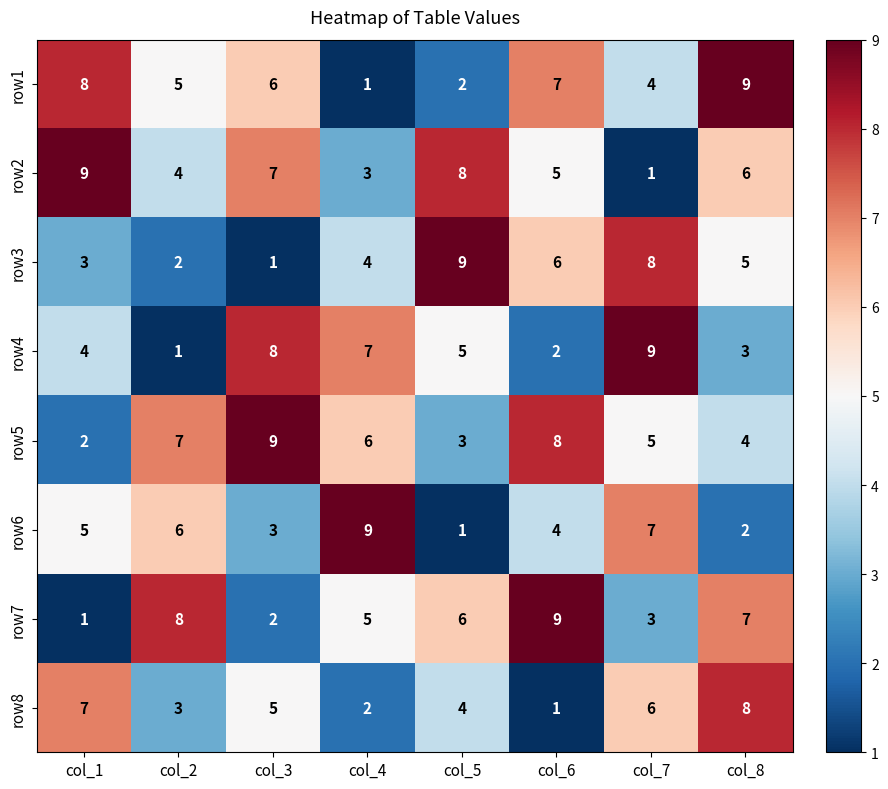

Is it true that row8 equals 4 at col_5?

True